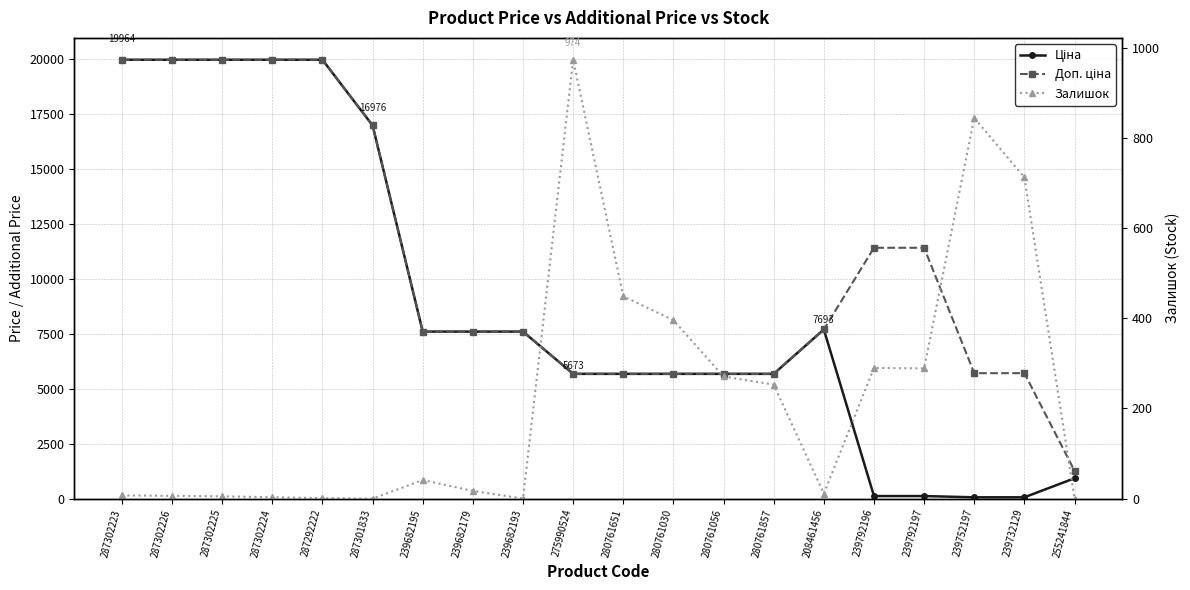

What is the difference between the maximum and minimum values in the Залишок series?

974.0